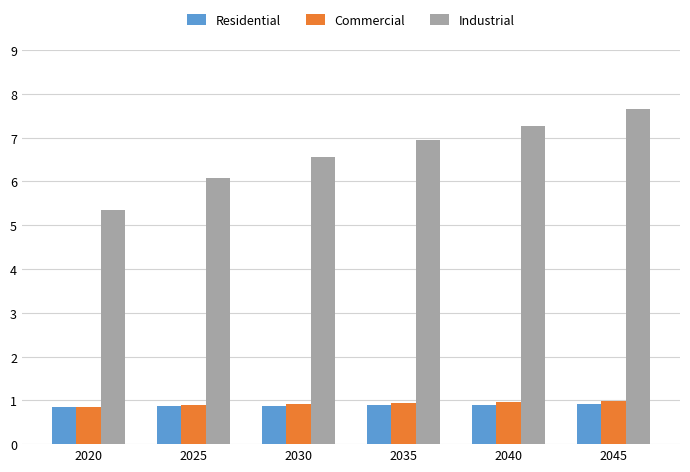

What is the smallest value displayed?

0.8